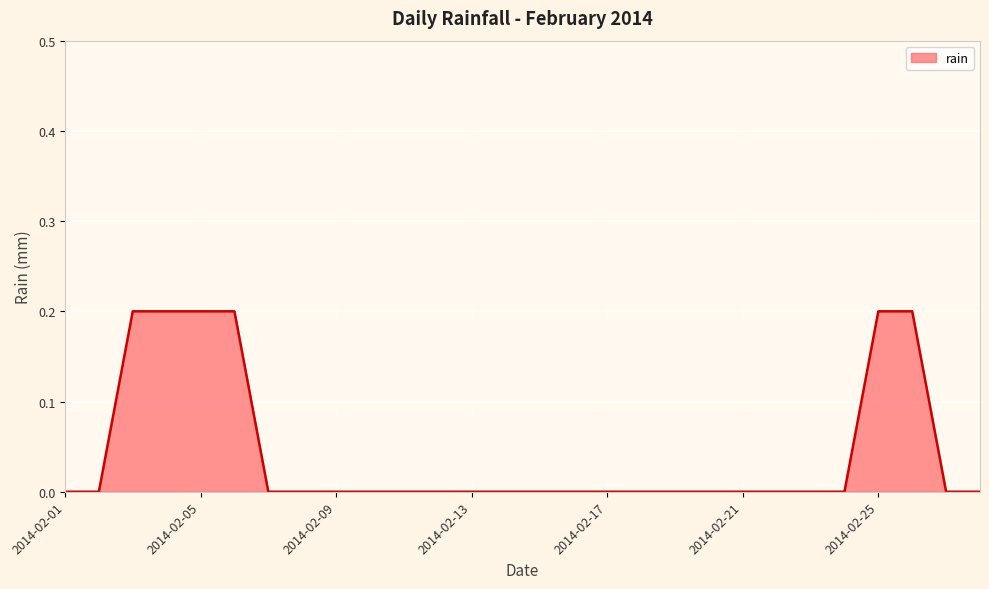

What is the greatest value displayed?

0.2